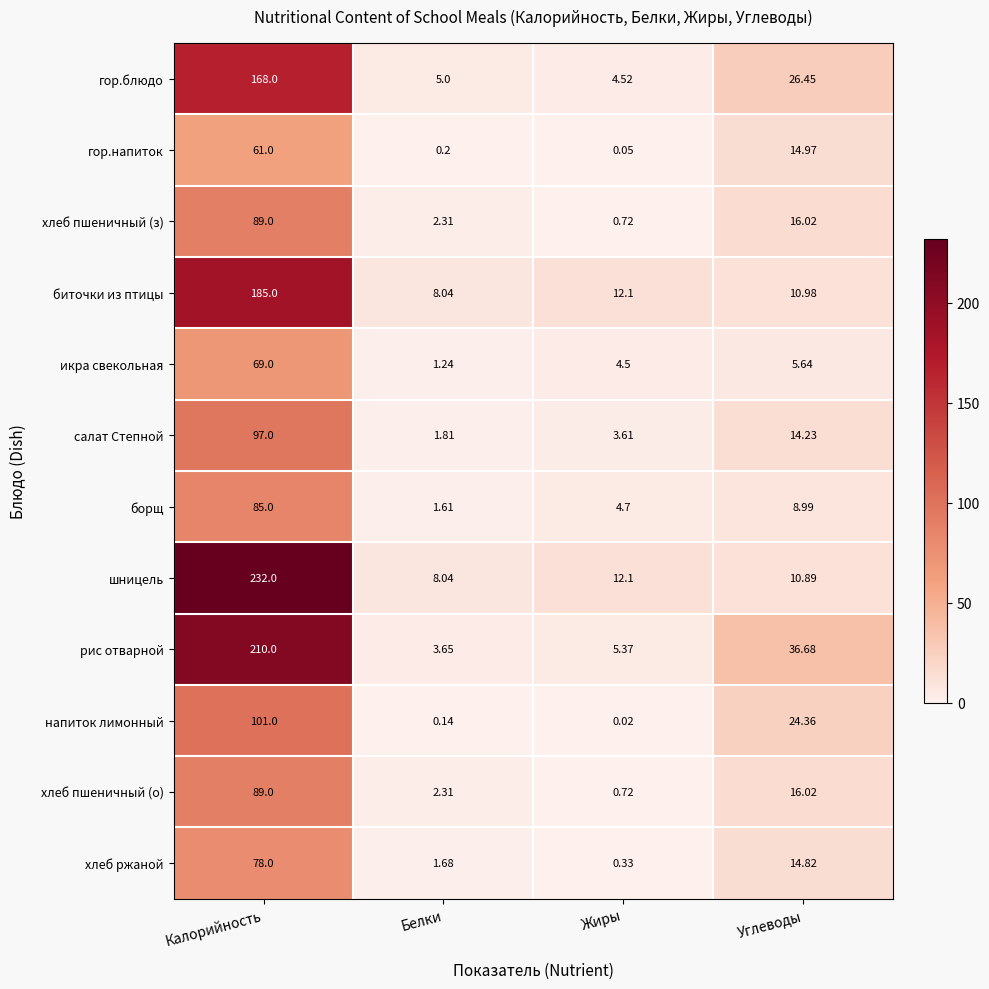

At which label does шницель first exceed 12?

Калорийность